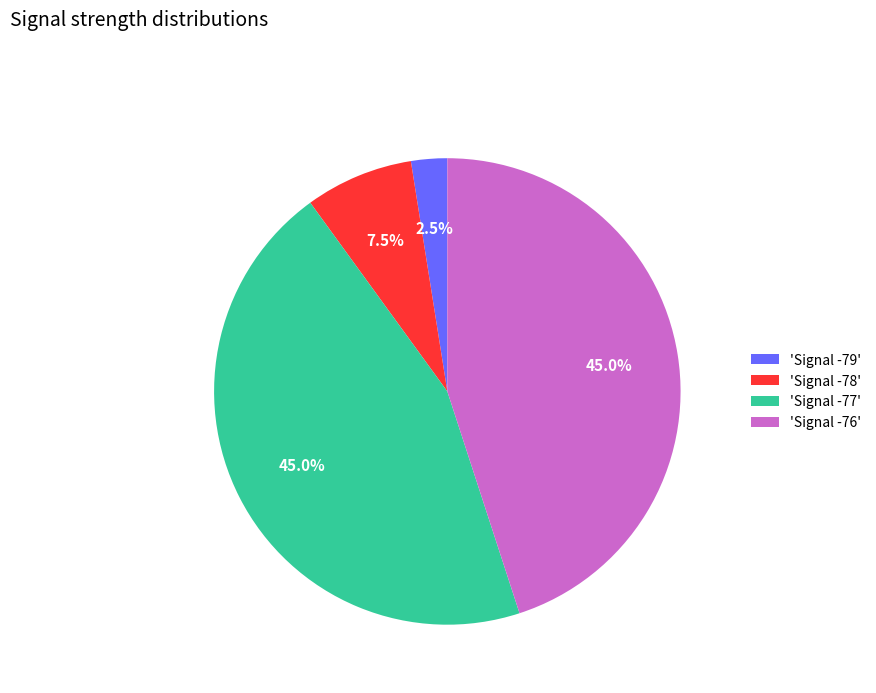

What is the smallest slice in the pie chart?

'Signal -79'